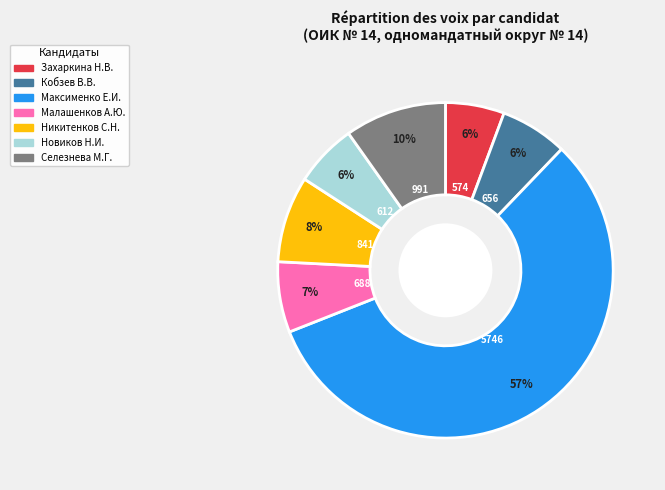

To the nearest percent, what is the average slice percentage?

14%